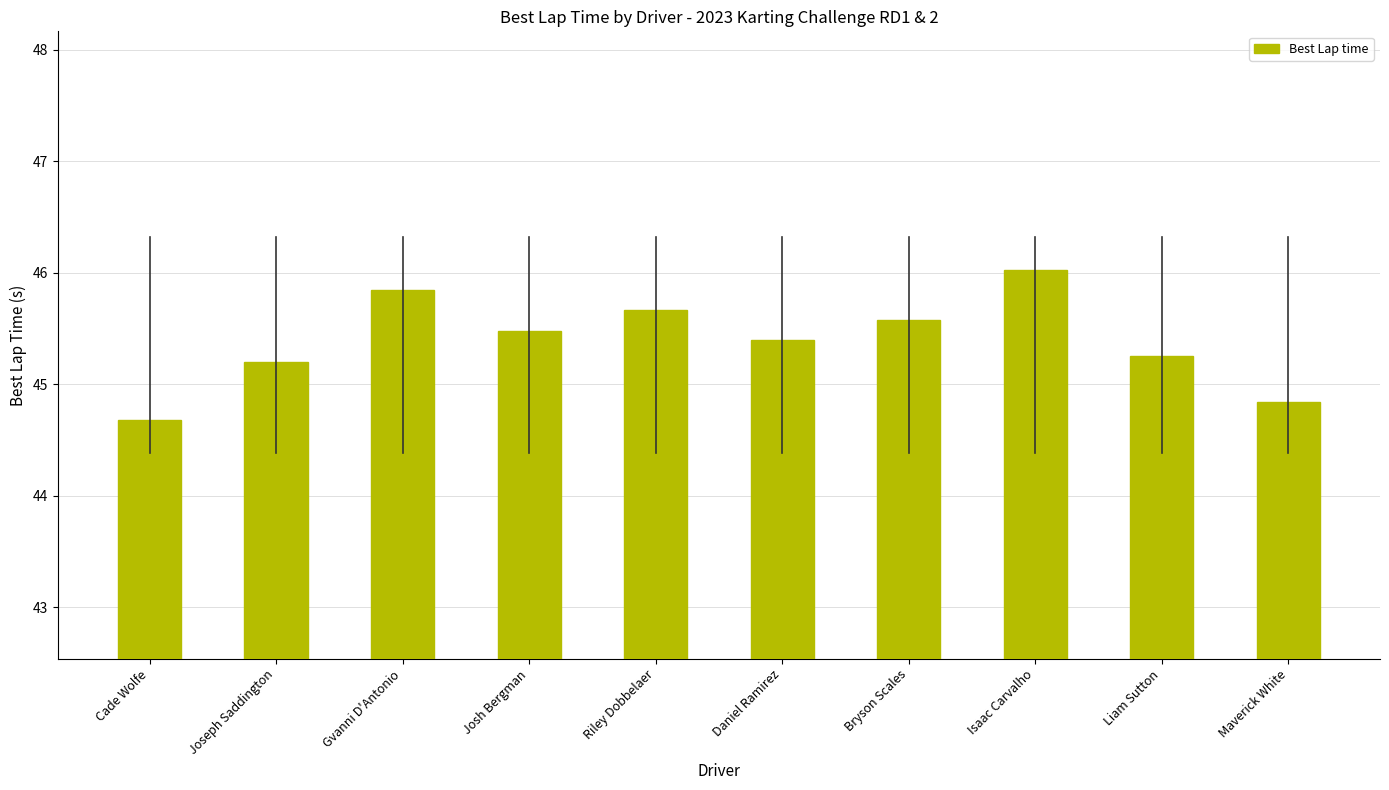

What is the change in value from Gvanni D'Antonio to Josh Bergman?

-0.4